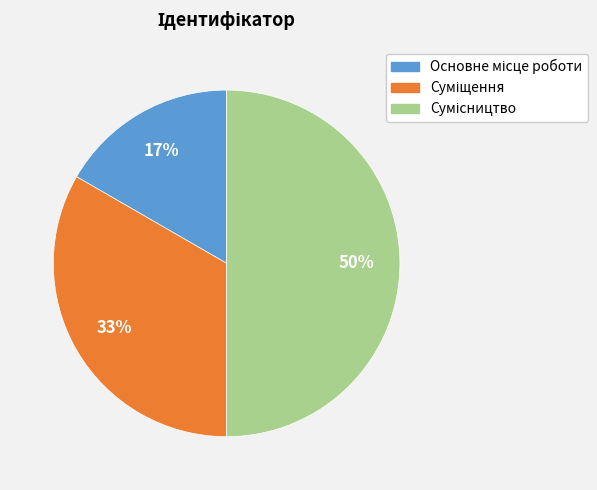

To the nearest percent, what is the difference between the largest and smallest slice percentages?

33%